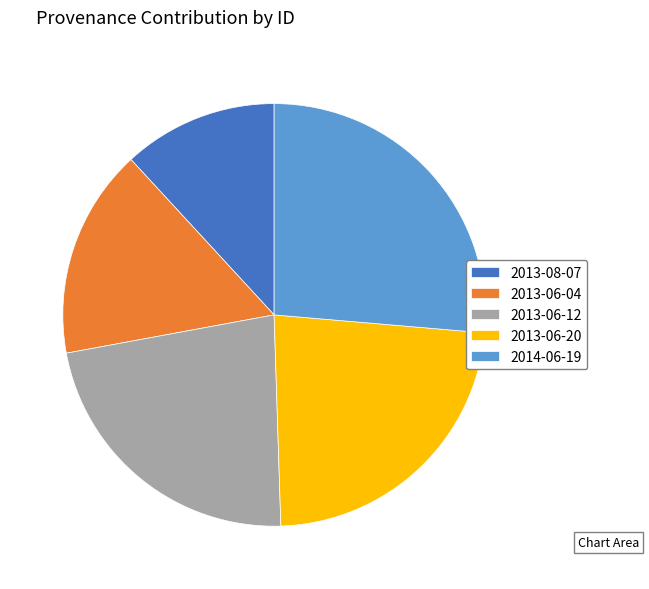

Rank the categories by value from highest to lowest.

2014-06-19, 2013-06-20, 2013-06-12, 2013-06-04, 2013-08-07